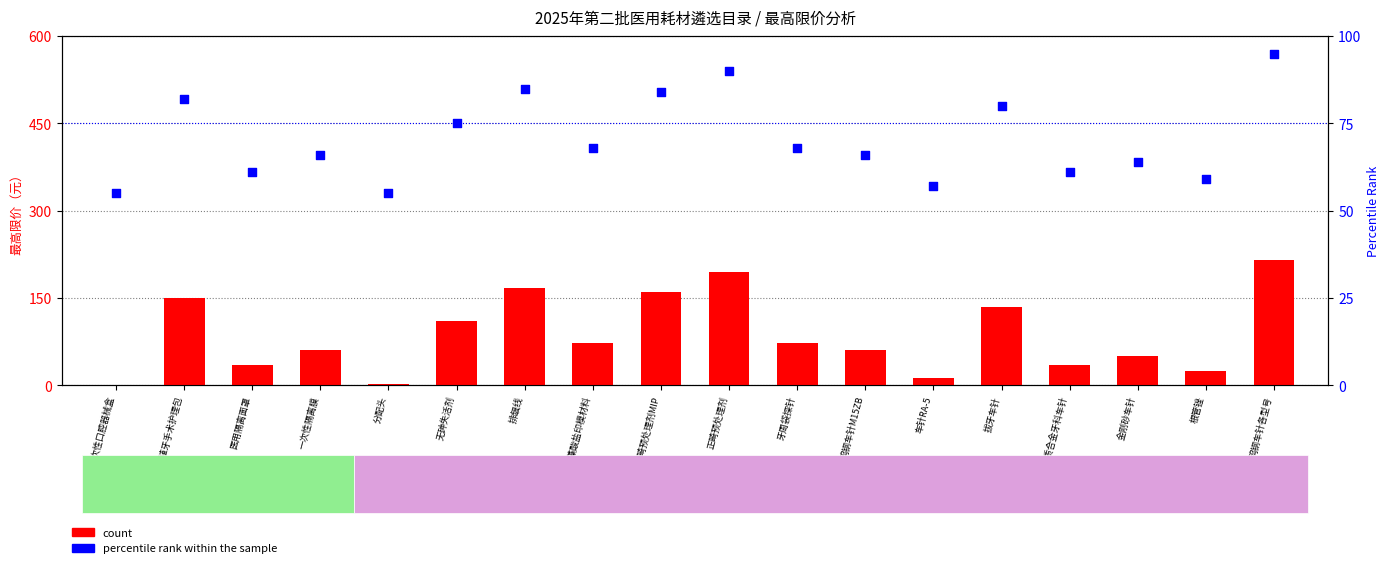

What is the total value across all series at 分配头?

57.0